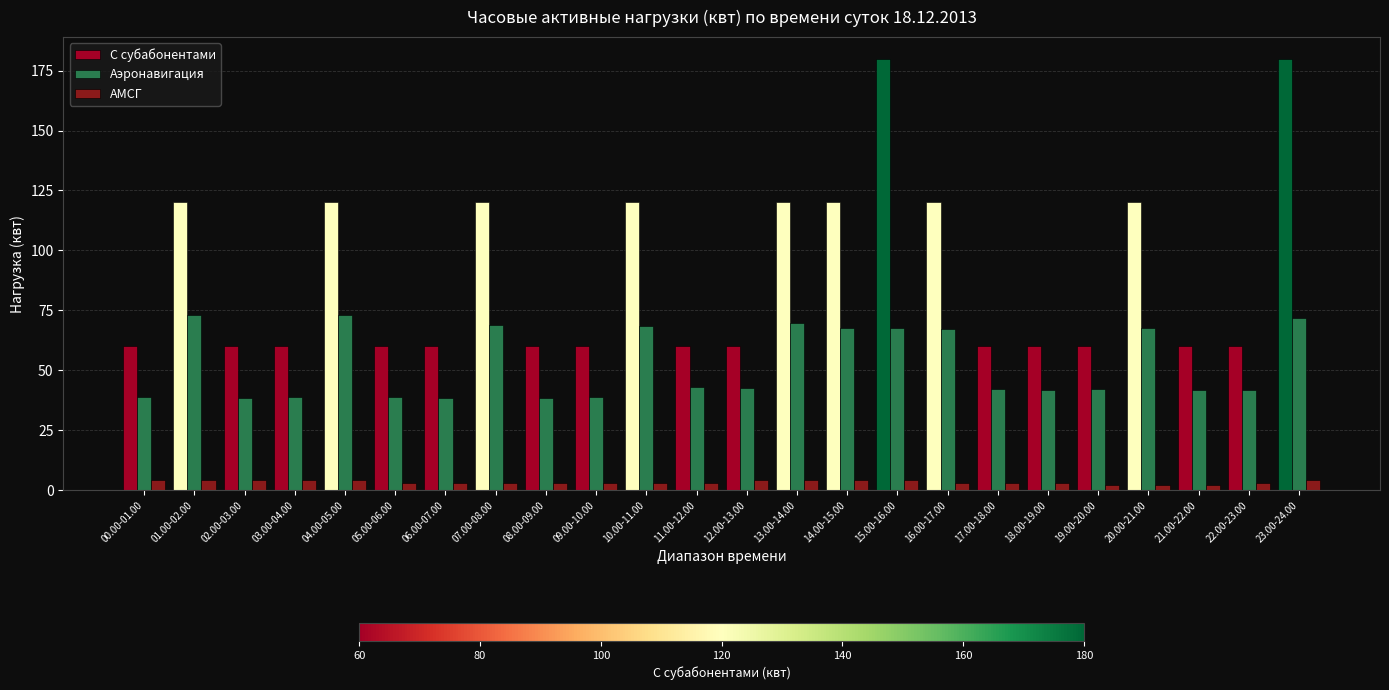

Which series has the largest total across all categories?

С субабонентами